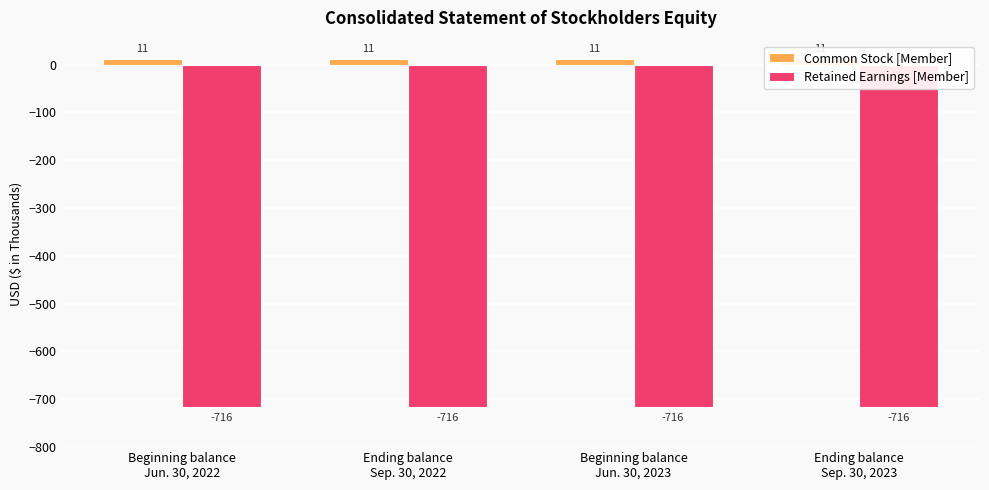

What are all the series names shown in the legend?

Common Stock [Member], Retained Earnings [Member]